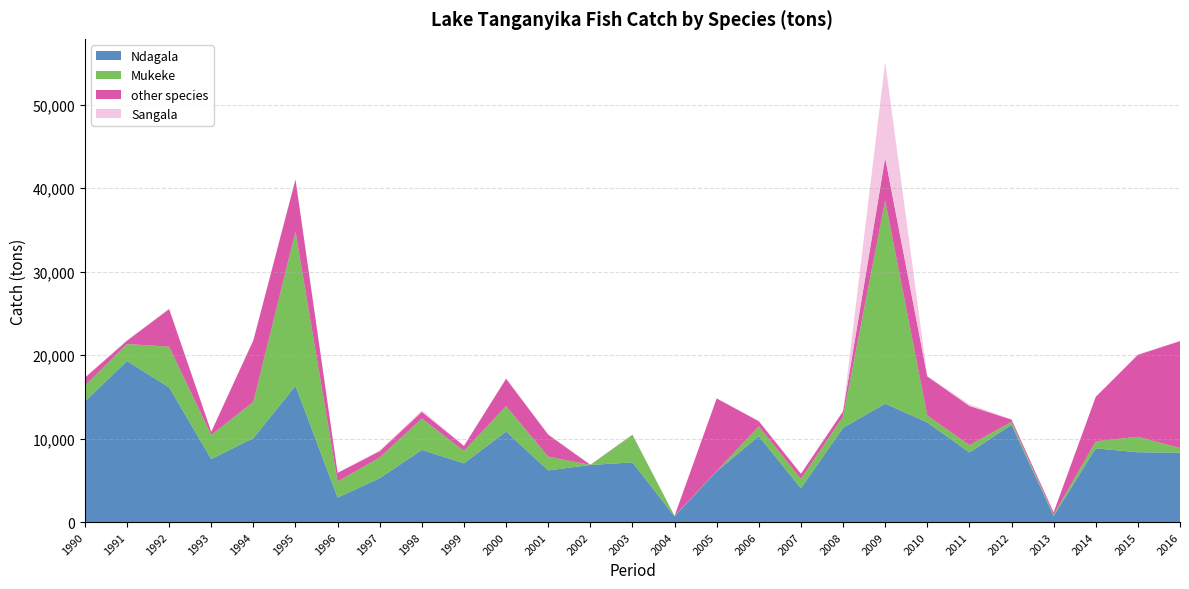

Reading left to right, list all the values displayed in this chart.

Ndagala: 1990=14449	1991=19291	1992=16133	1993=7547	1994=10061	1995=16318	1996=2935	1997=5250	1998=8647	1999=7030	2000=10840	2001=6186	2002=6841	2003=7150	2004=686	2005=6075	2006=10286	2007=4046	2008=11290	2009=14182	2010=11935	2011=8338	2012=11663	2013=744	2014=8833	2015=8359	2016=8320
Mukeke: 1990=1888	1991=2043	1992=4882	1993=2887	1994=4342	1995=18485	1996=1910	1997=2500	1998=3755	1999=1500	2000=3049	2001=1656	2002=9	2003=3293	2004=52	2005=32	2006=1191	2007=1123	2008=1344	2009=24321	2010=841	2011=880	2012=343	2013=132	2014=840	2015=1858	2016=555
other species: 1990=964	1991=402	1992=4504	1993=381	1994=7386	1995=6251	1996=1048	1997=747	1998=805	1999=599	2000=3286	2001=2633	2002=16	2003=28	2004=0	2005=8704	2006=609	2007=617	2008=639	2009=5121	2010=4681	2011=4688	2012=273	2013=285	2014=5330	2015=9820	2016=12809
Sangala: 1990=33	1991=61	1992=67	1993=35	1994=36	1995=21	1996=2	1997=100	1998=170	1999=23	2000=21	2001=45	2002=2	2003=10	2004=5	2005=34	2006=28	2007=10	2008=13	2009=11515	2010=34	2011=206	2012=25	2013=12	2014=10	2015=60	2016=5